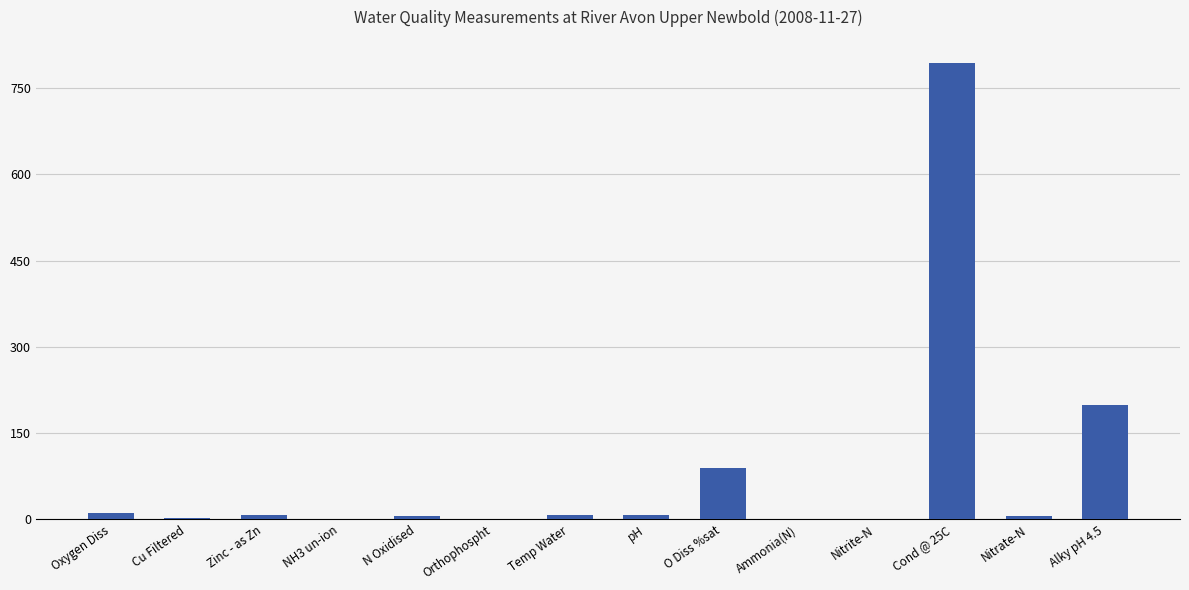

True or false: the data shows 23.6 at O Diss %sat.

False